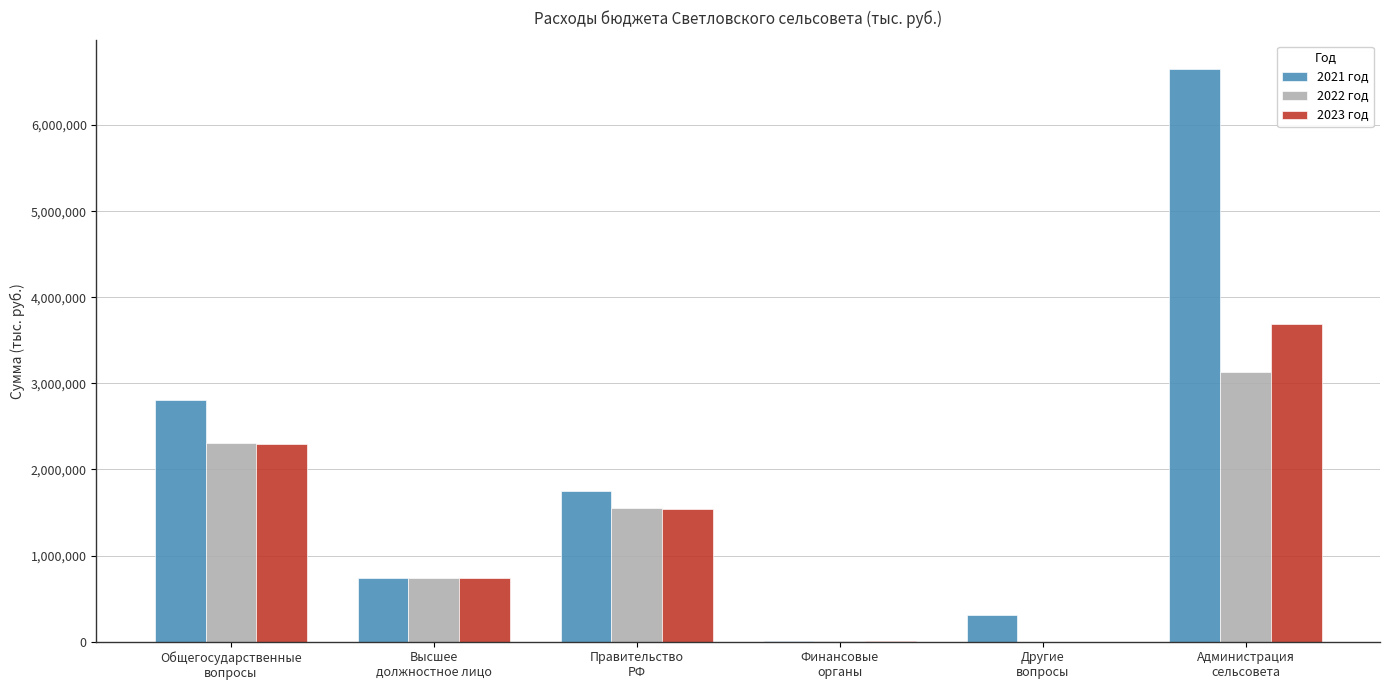

What is the maximum value for 2022 год?

3137370.0